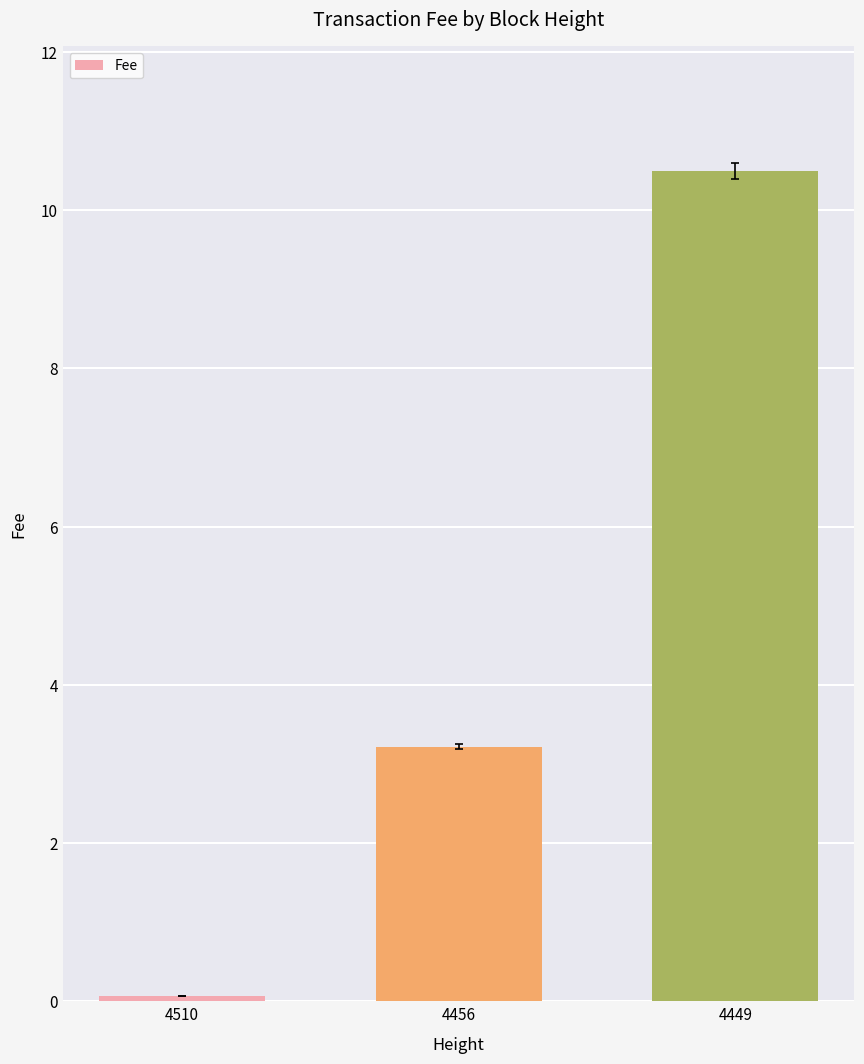

Where is the data nearest to the value 5?

4456